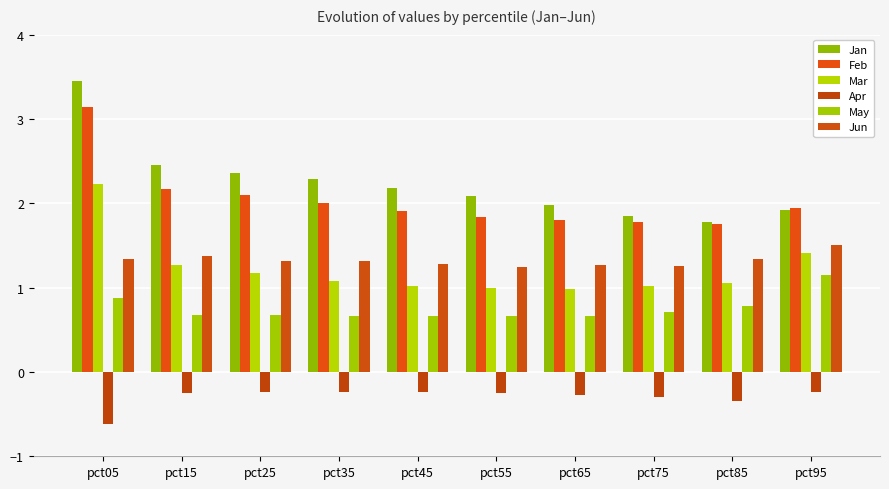

Rank the series at pct25 from lowest to highest value.

Apr, May, Mar, Jun, Feb, Jan